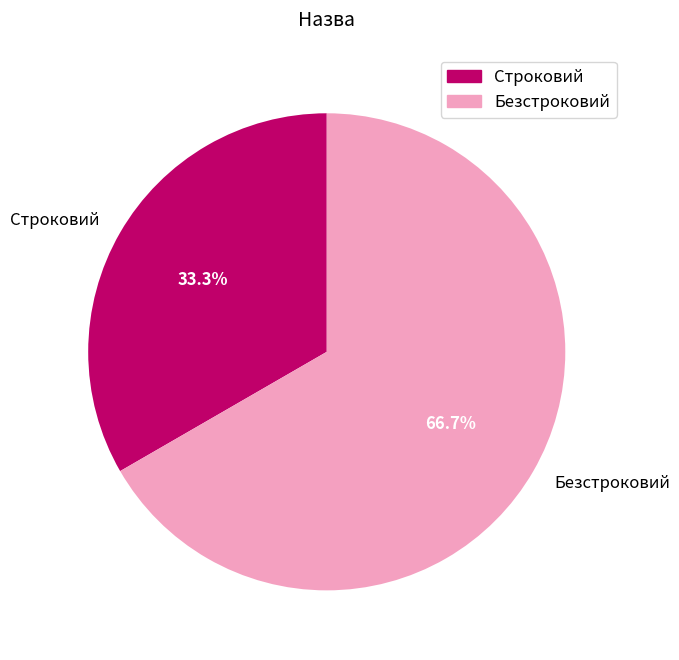

True or false: Безстроковий accounts for 67% of the total.

True